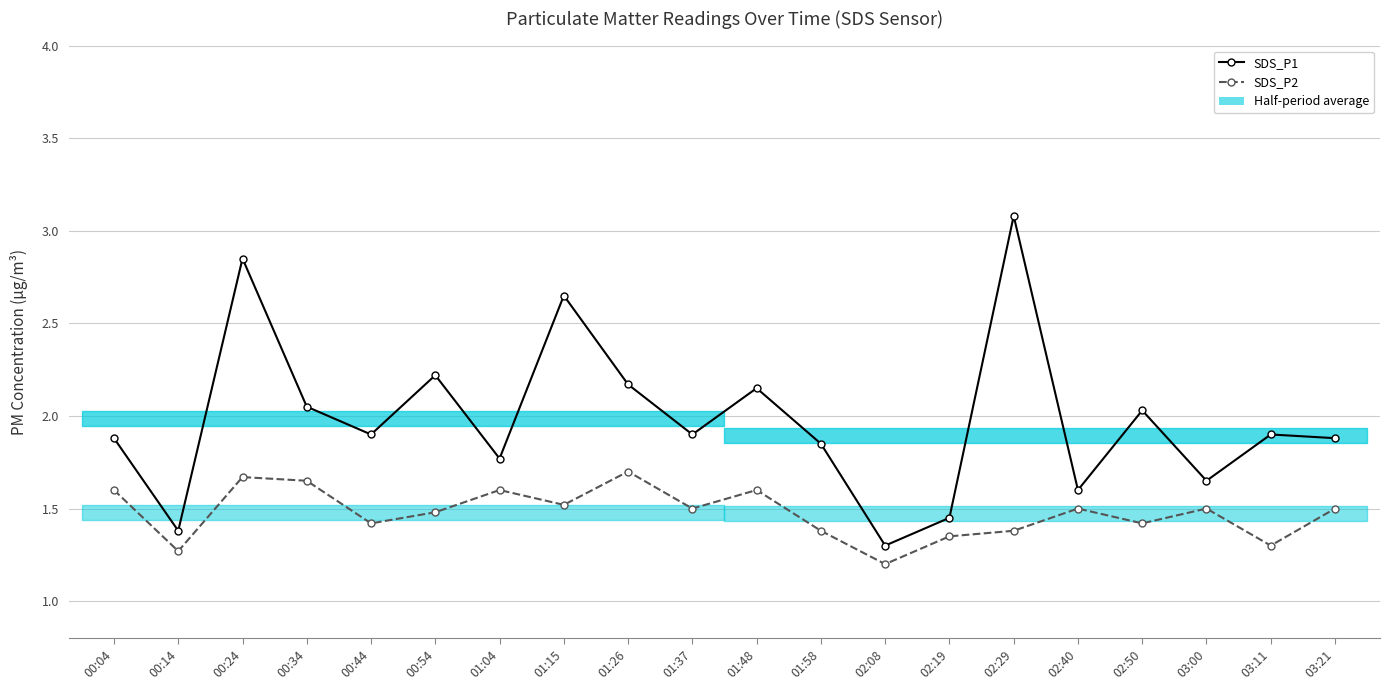

What is the total value across all series at 00:24?

4.5